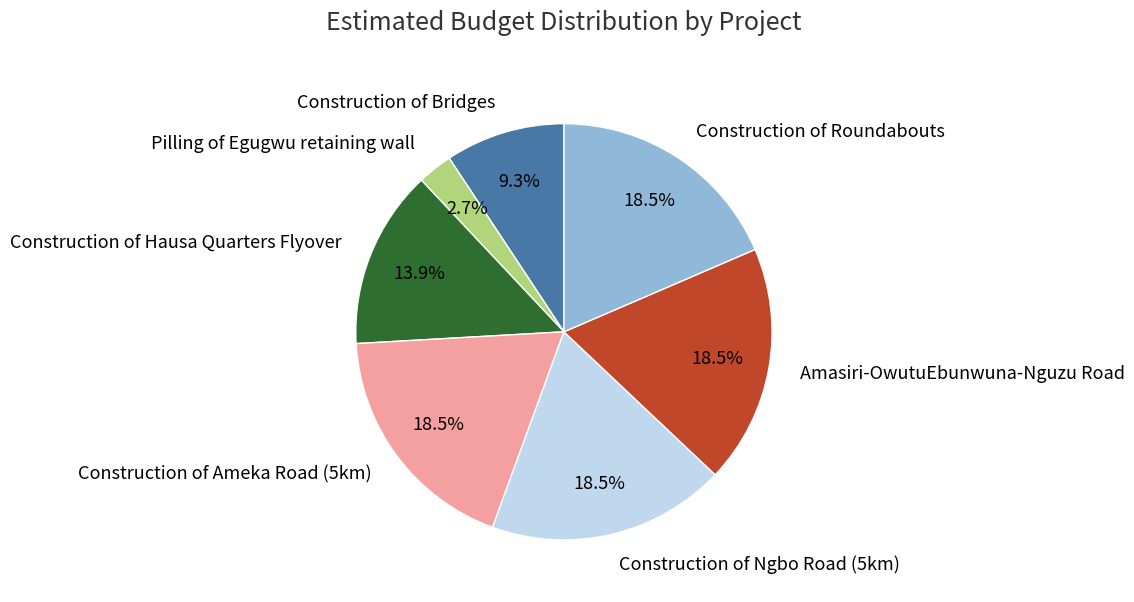

Which has a higher value, Pilling of Egugwu retaining wall or Construction of Bridges?

Construction of Bridges